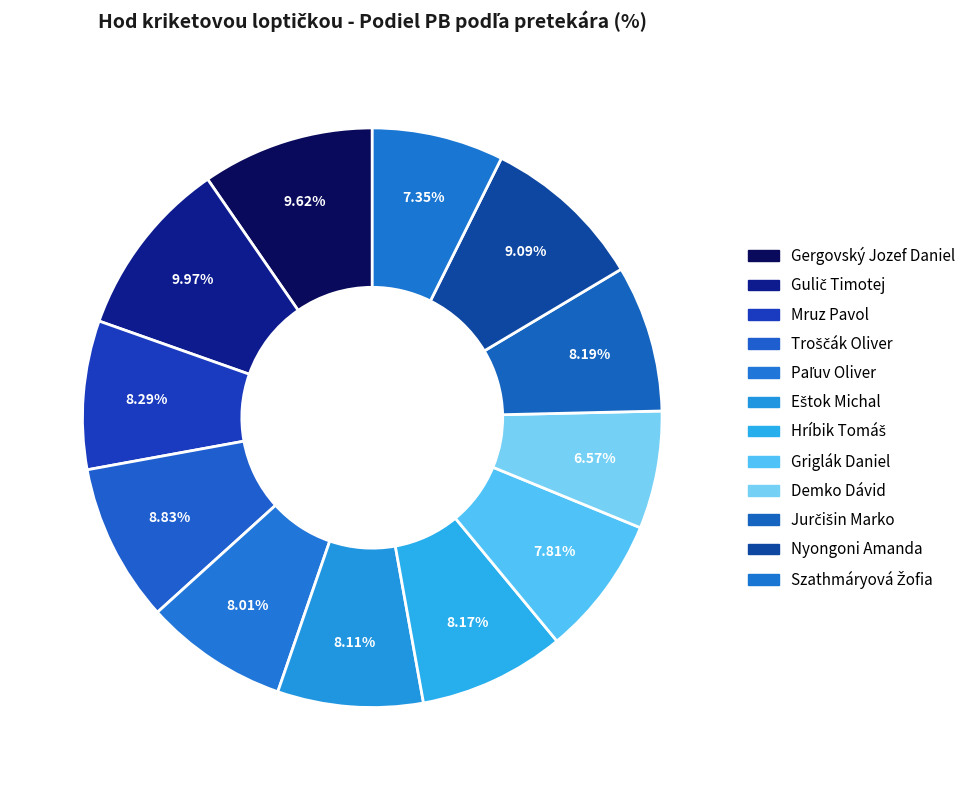

Count the number of slices in the pie.

12